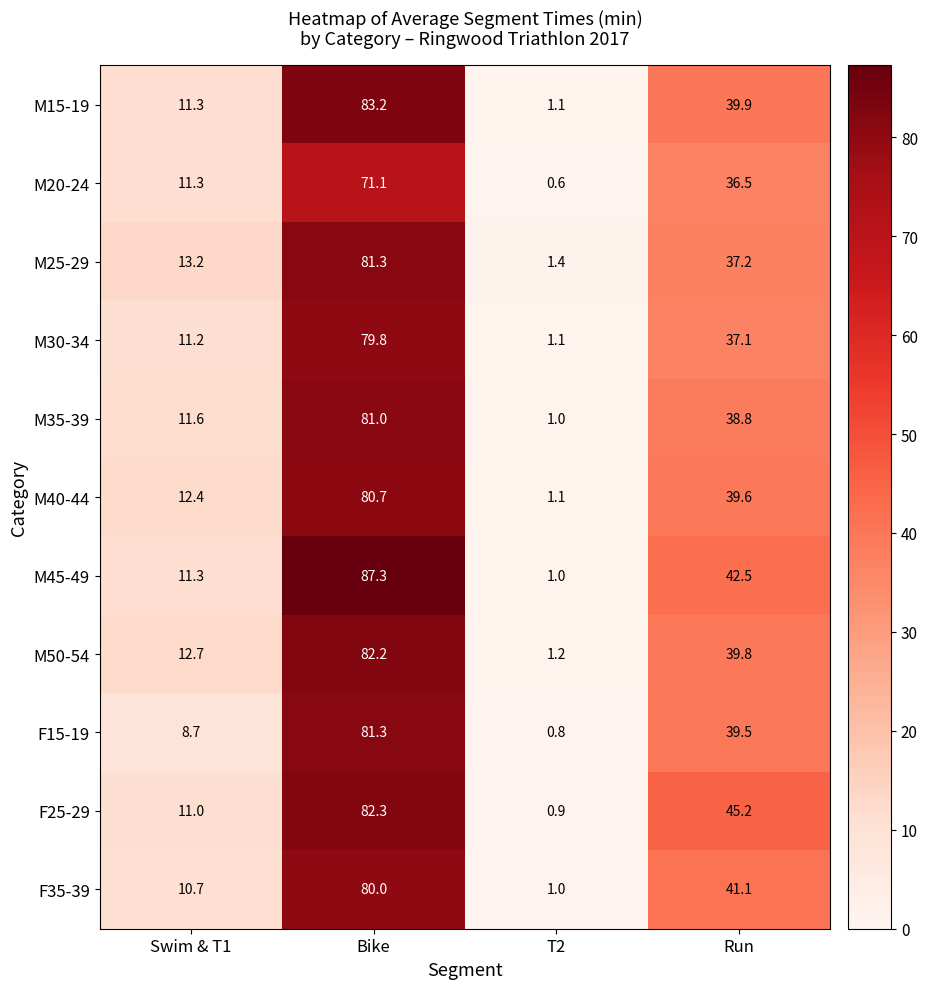

What is the sum of all M50-54 values?

135.9